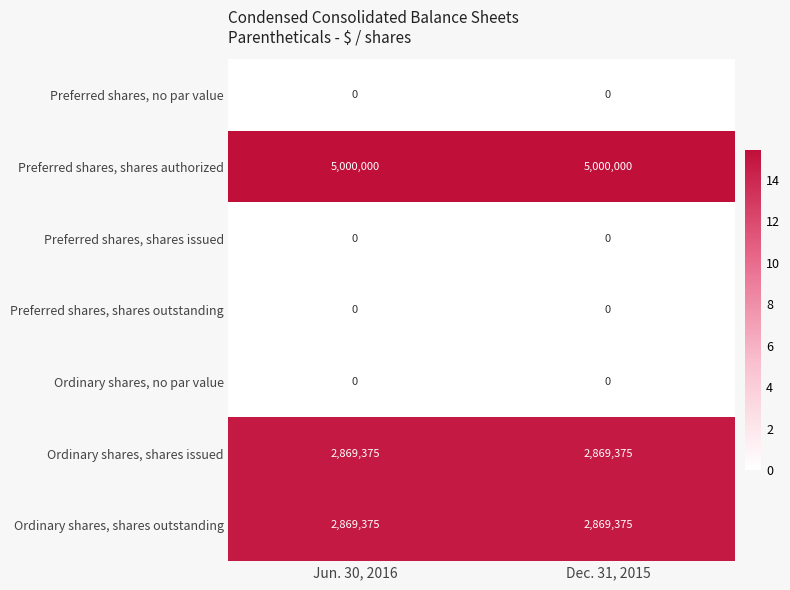

Which series has the largest total across all categories?

Preferred shares, shares authorized